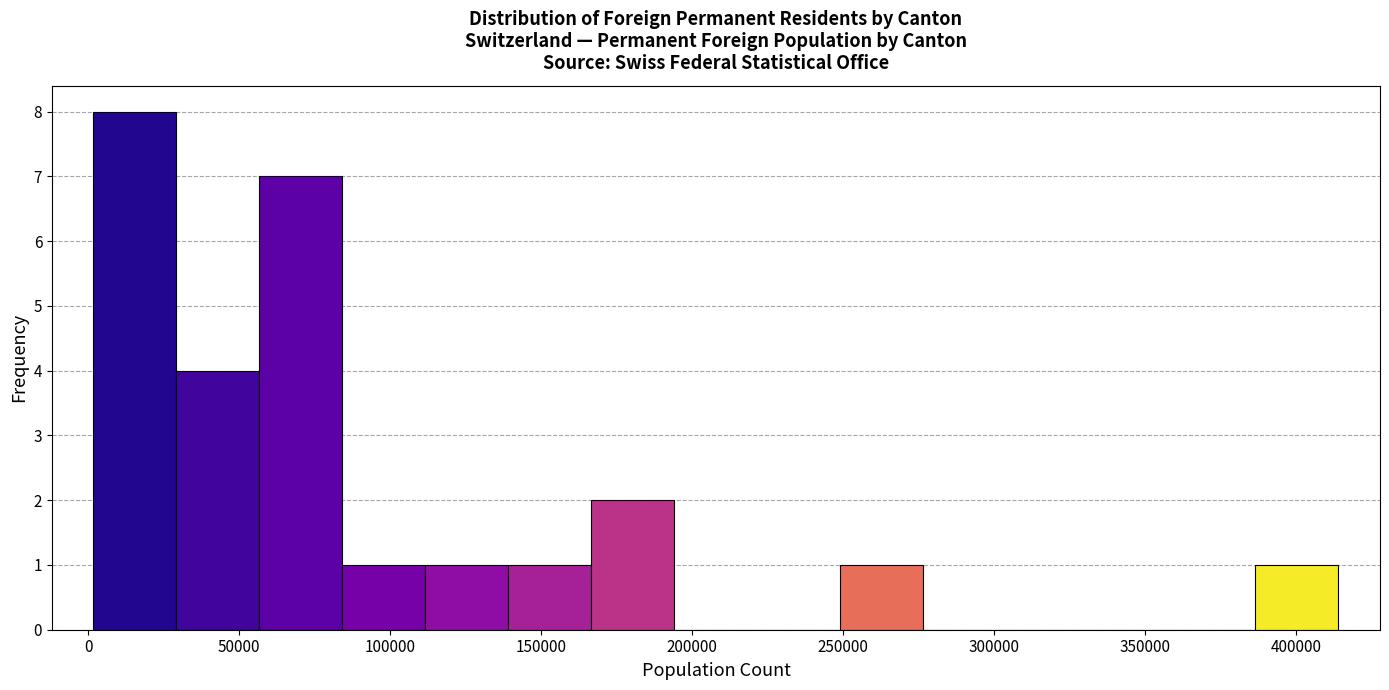

What is the height of the bar covering 85000 to 110000 on the x-axis? Neither the bar edges nor the heights are printed on the chart, so give them approximately, as read against the axes.

1